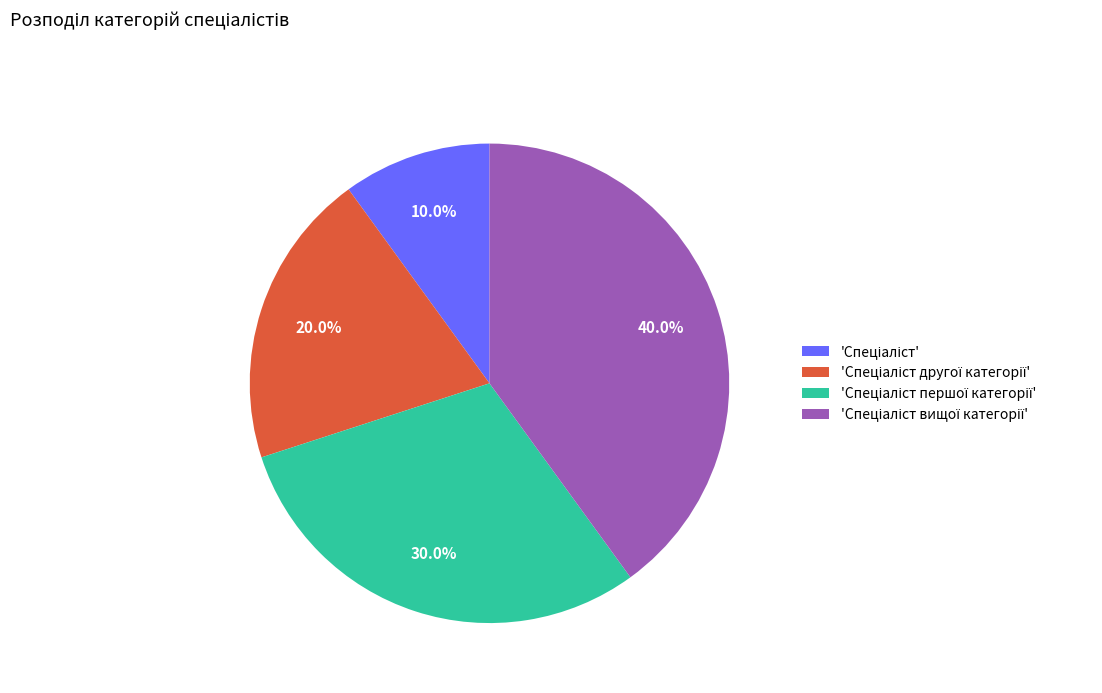

Is there a majority slice in this chart?

No